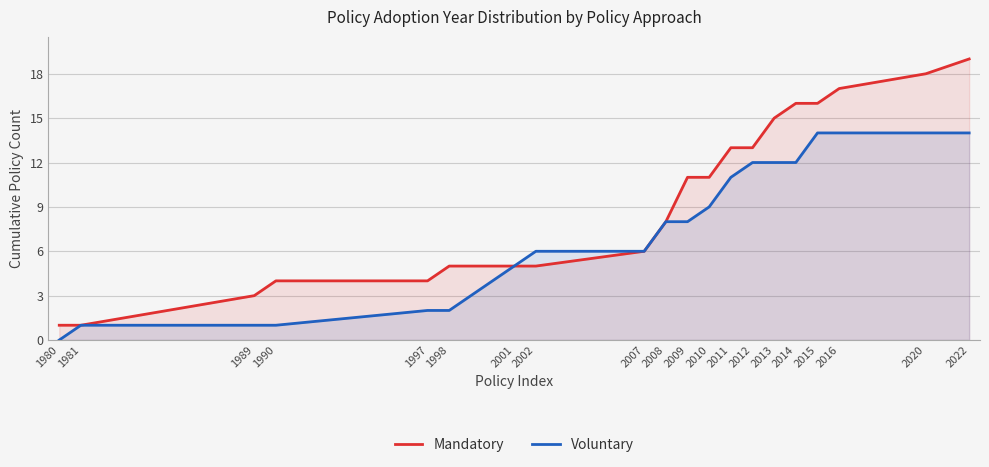

Rank the categories by Voluntary value from lowest to highest.

1980, 1981, 1989, 1990, 1997, 1998, 2001, 2002, 2007, 2008, 2009, 2010, 2011, 2012, 2013, 2014, 2015, 2016, 2020, 2022